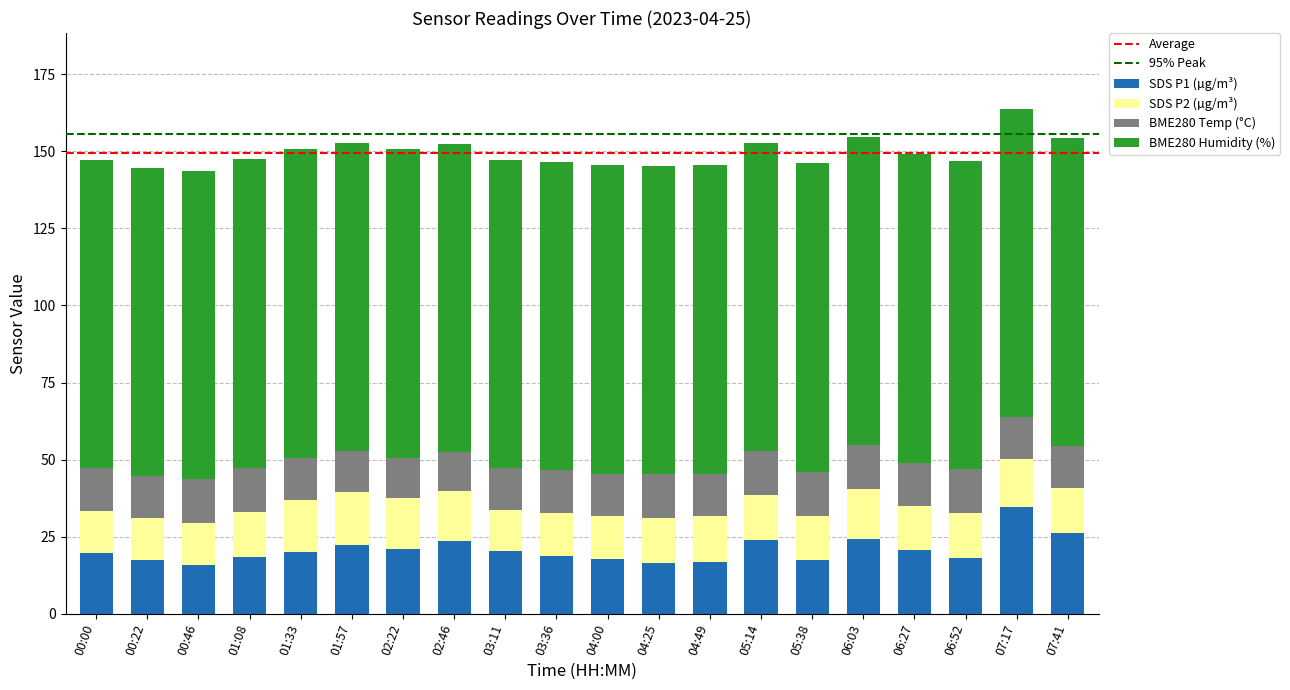

At which label does SDS P1 (µg/m³) reach its peak?

07:17